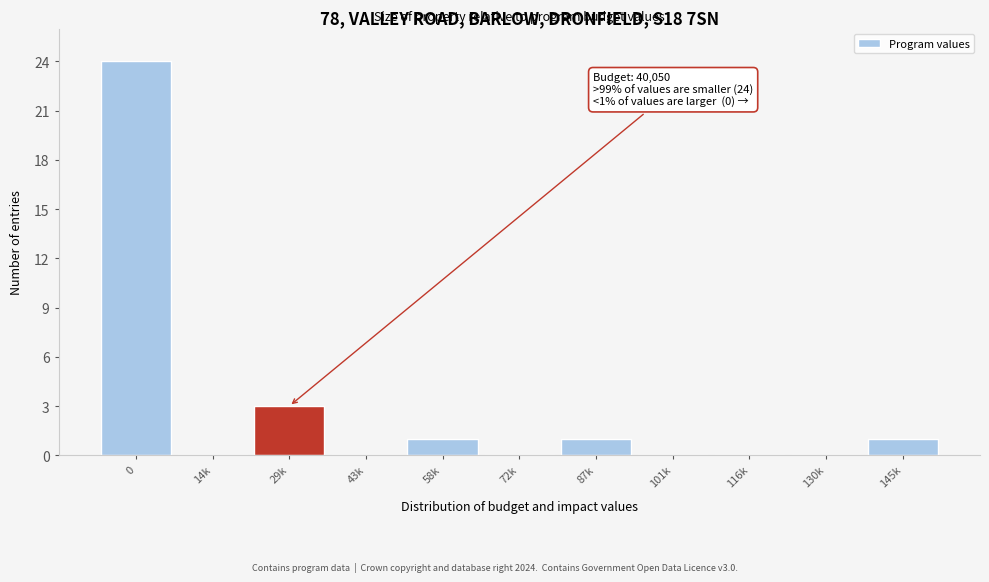

Reading right to left, transcribe all the data shown in this chart.

145k=1	130k=0	116k=0	101k=0	87k=1	72k=0	58k=1	43k=0	29k=3	14k=0	0=24